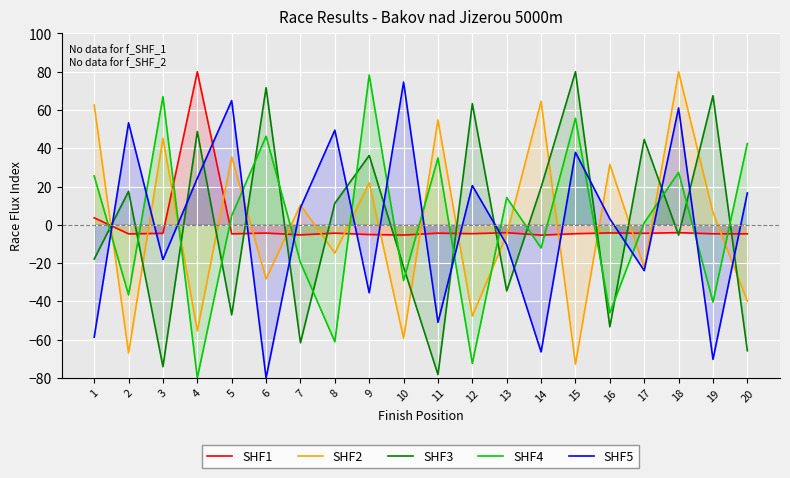

Count the number of data series in this chart.

5